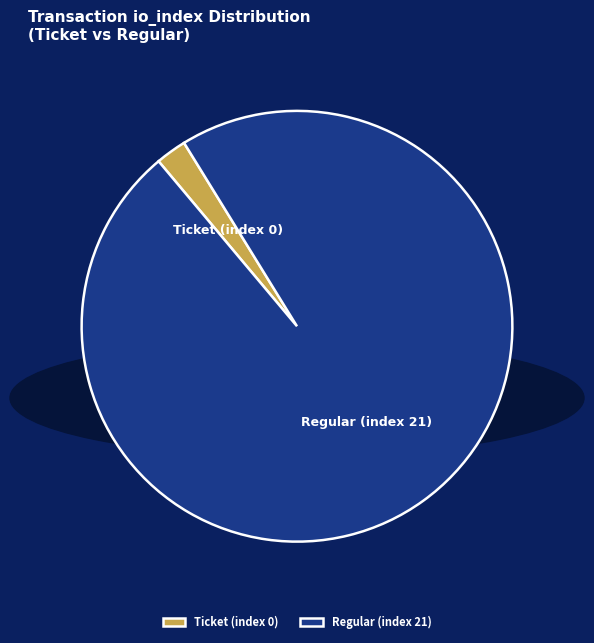

How many slices are in this pie chart?

2